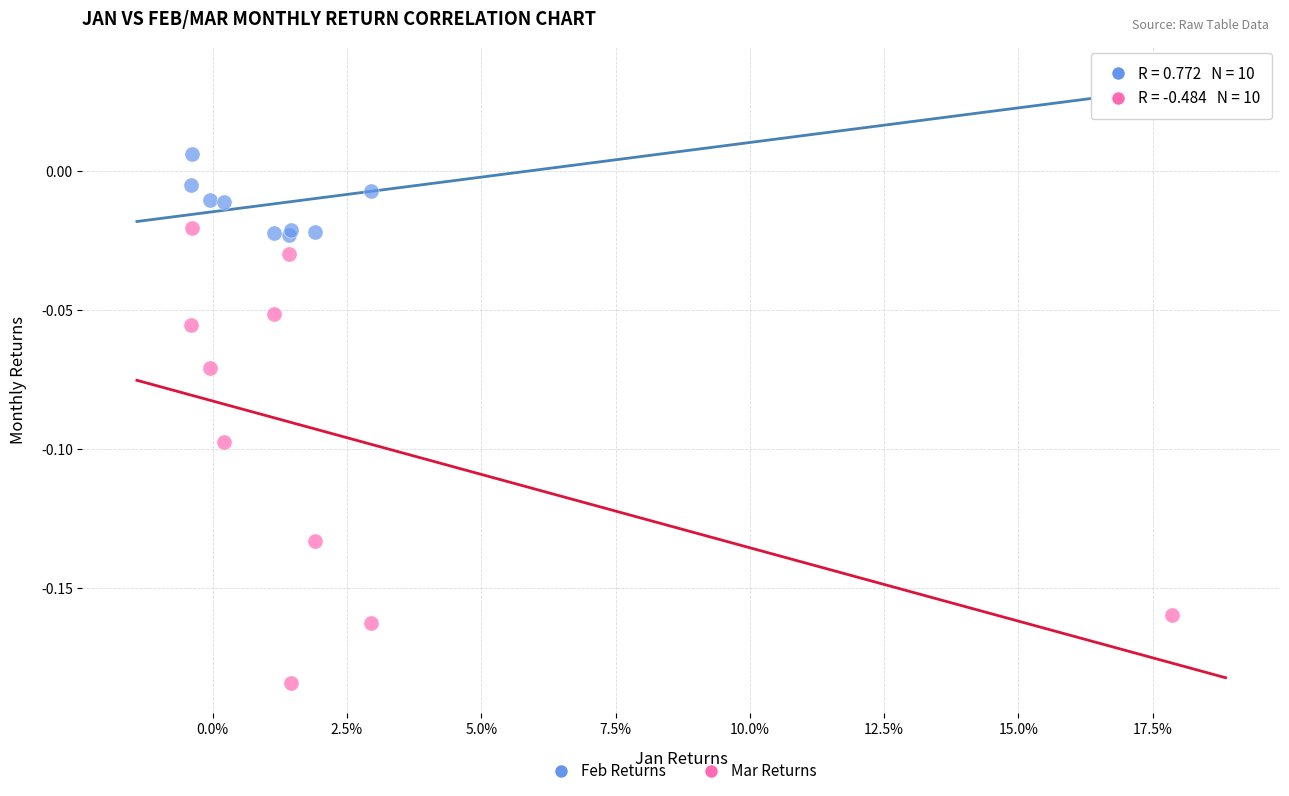

Which series contains the lowest Y value?

Mar Returns